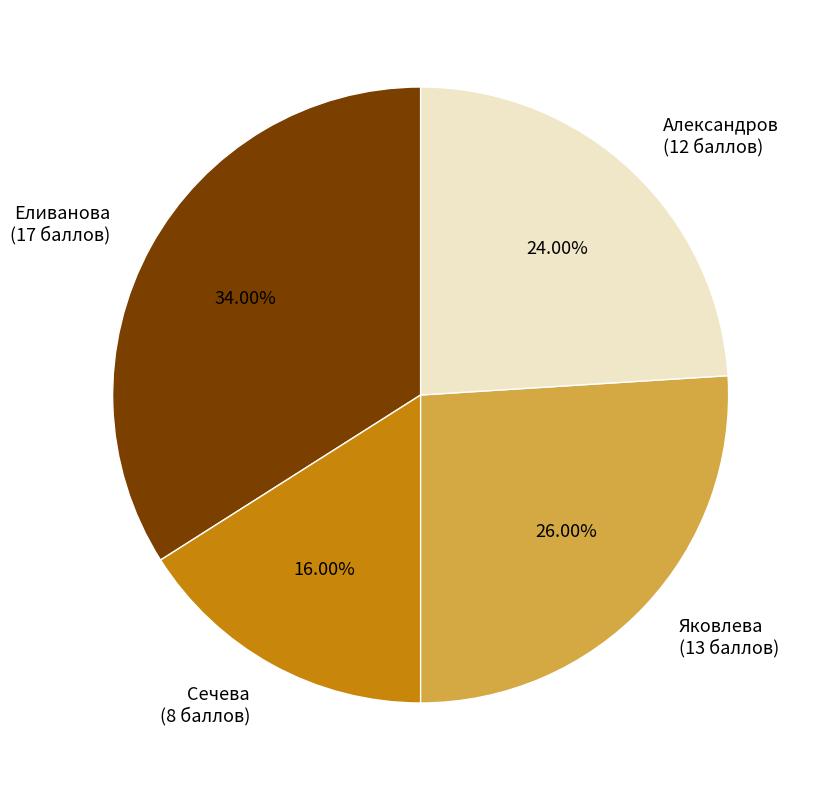

Is Еливанова the majority of the pie?

No